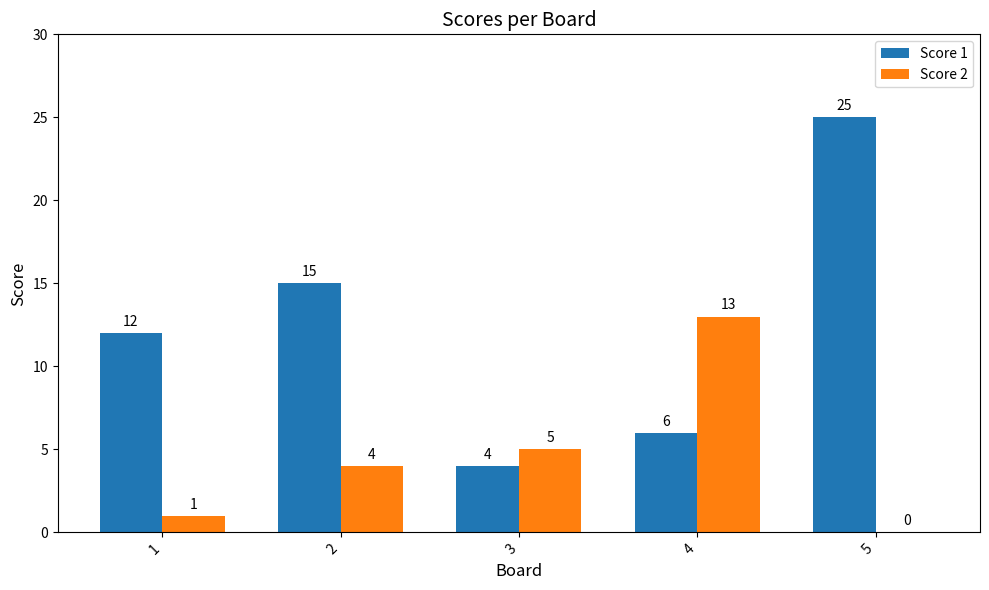

Reading right to left, what are all the values shown in this chart?

Score 1: 5=25	4=6	3=4	2=15	1=12
Score 2: 5=0	4=13	3=5	2=4	1=1